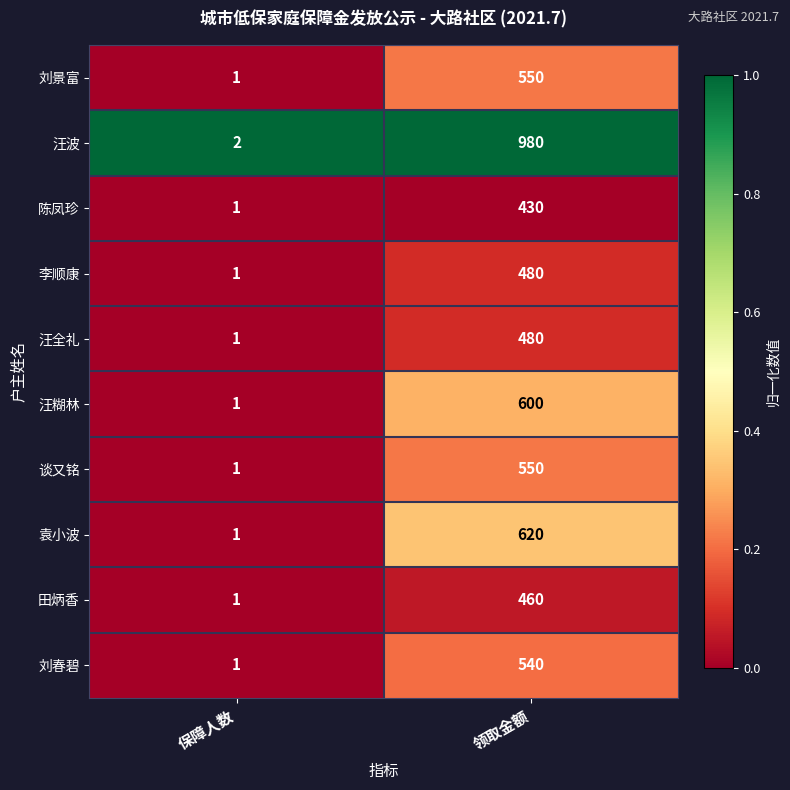

What is the total value across all series at 领取金额?

5690